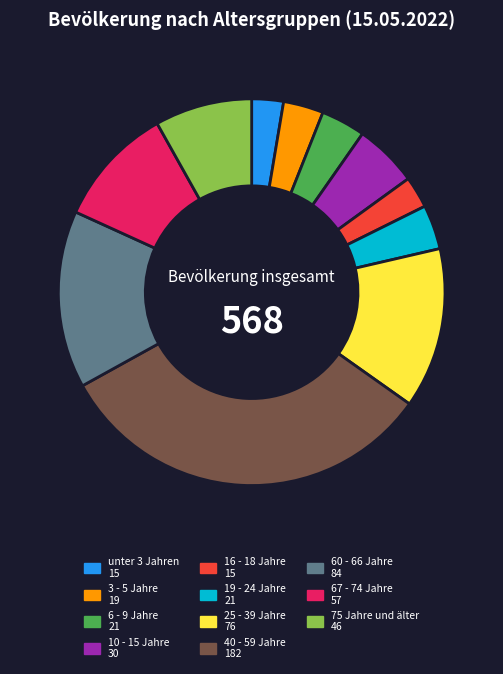

Combined, do 25 - 39 Jahre and unter 3 Jahren account for over 50%?

No